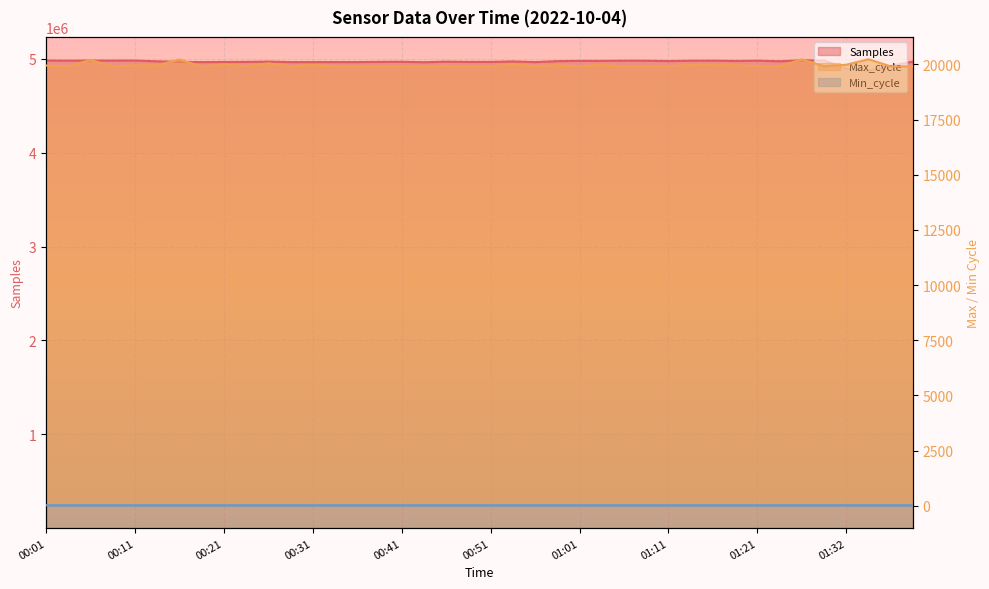

What is the average value of the Min_cycle series?

28